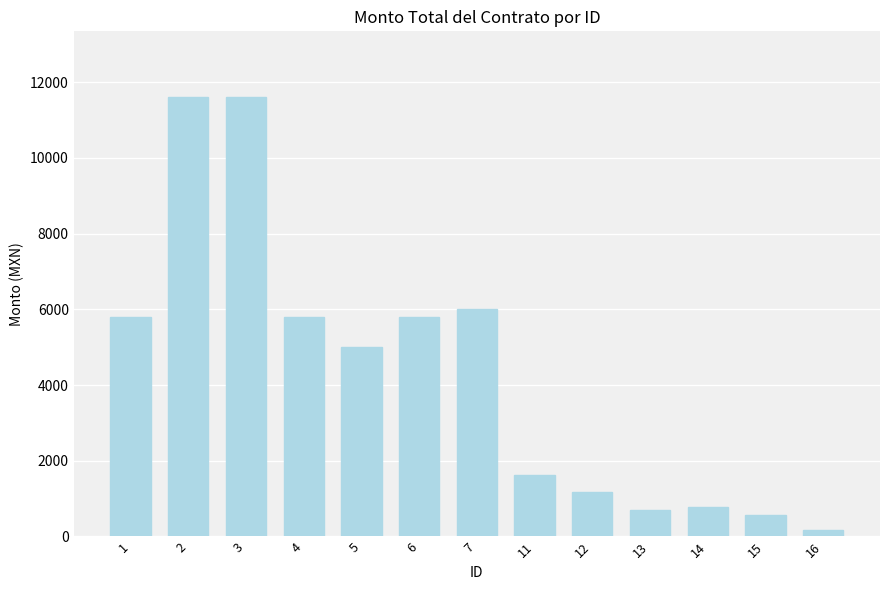

True or false: the data shows 10146.8 at 1.

False